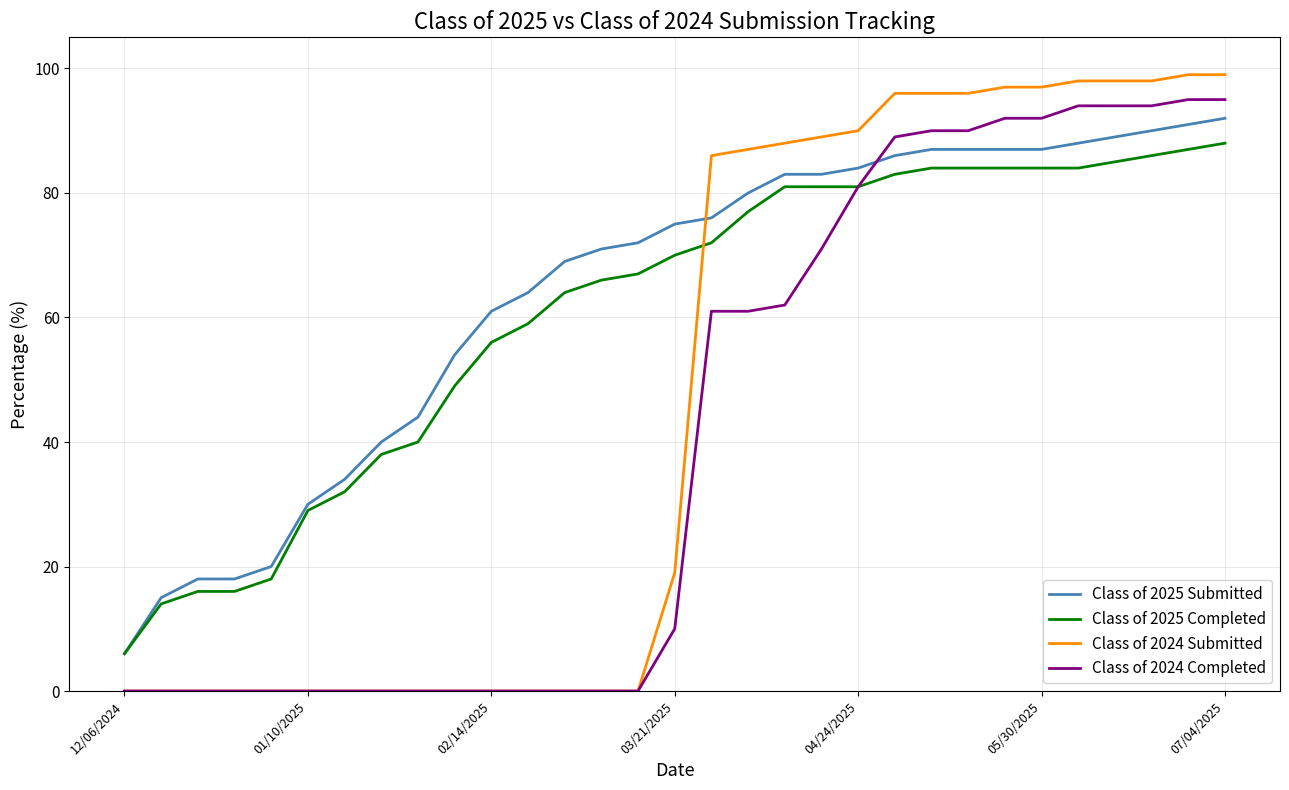

How many series are shown in this chart?

4